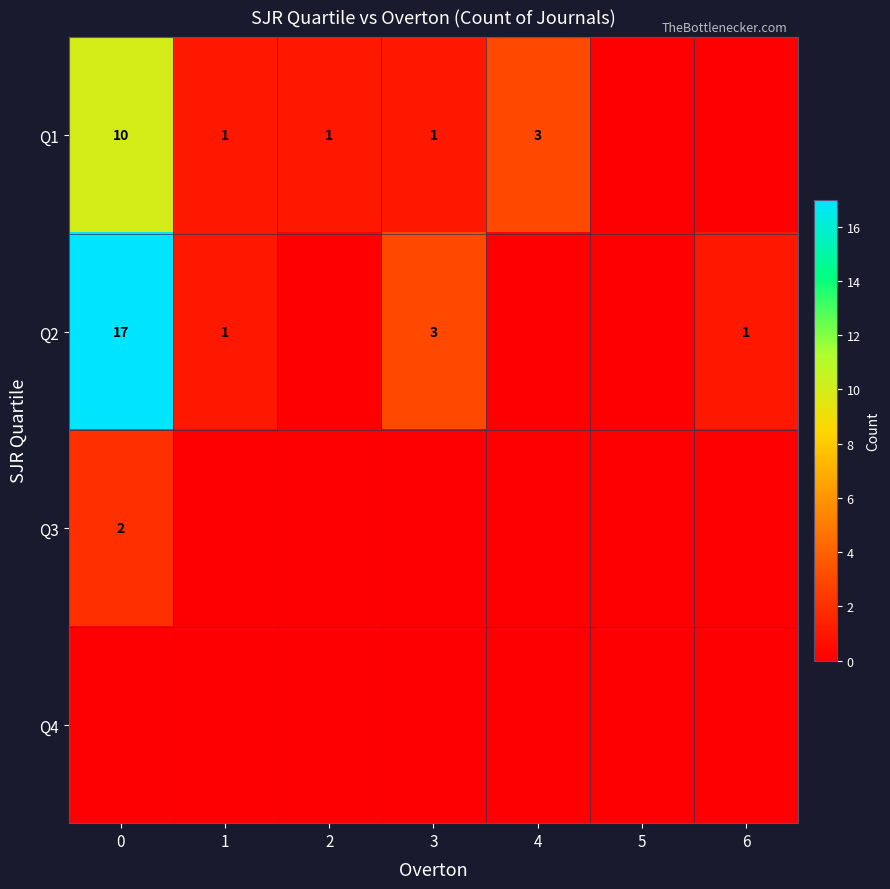

The row_1 series shows 8 at 4. True or false?

False